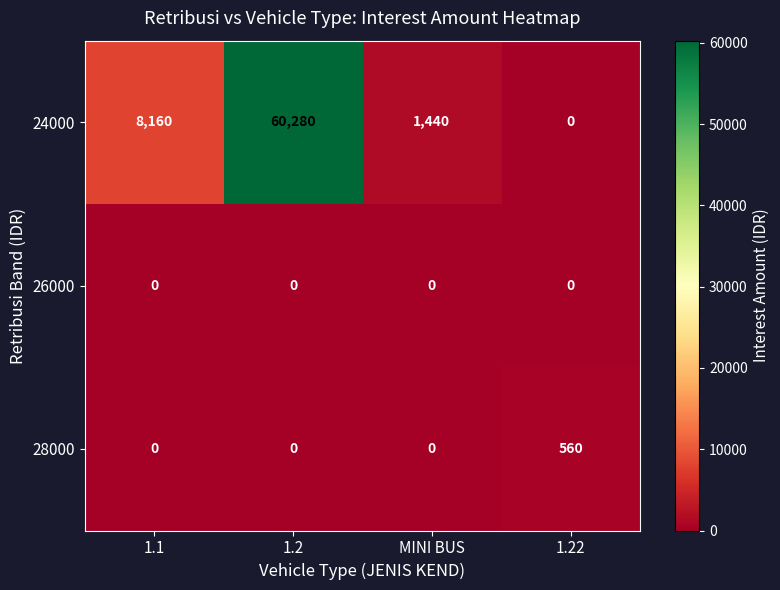

Reading right to left, list all the values displayed in this chart.

24000: 0	1440	60280	8160
26000: 0	0	0	0
28000: 560	0	0	0